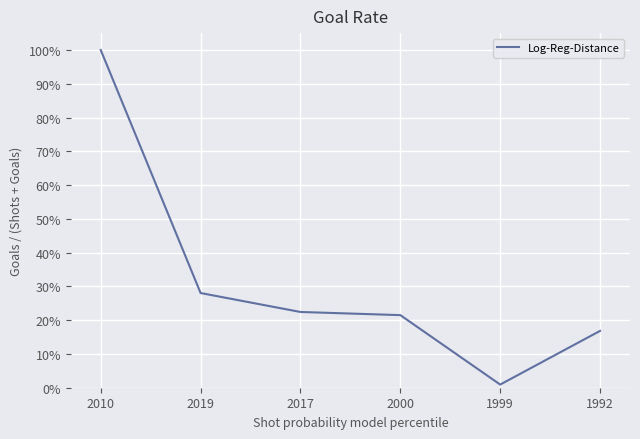

What is the label of the 5th point from the left?

1999